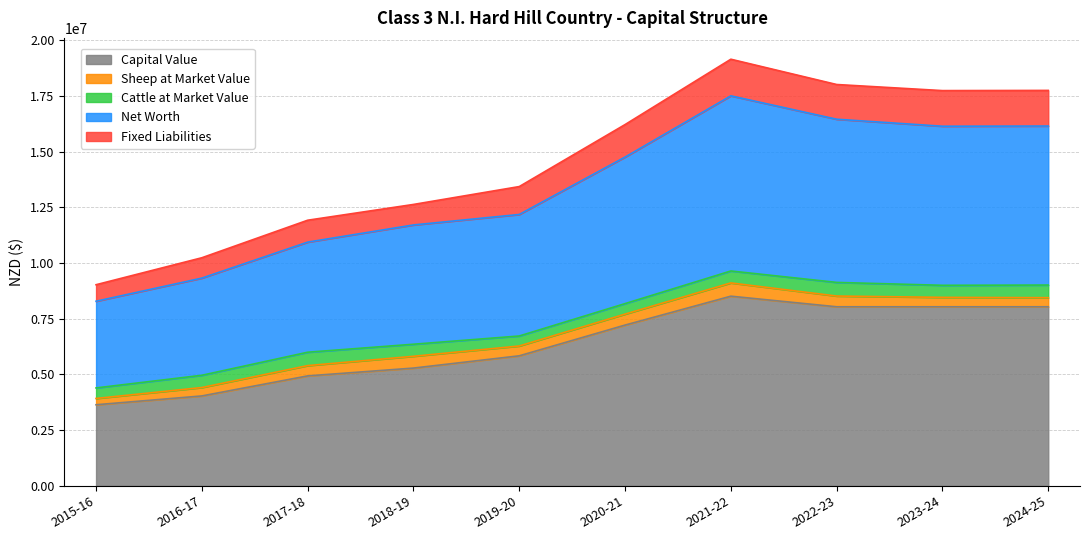

Is the value of Fixed Liabilities at 2023-24 greater than the value of Sheep at Market Value at 2024-25?

Yes